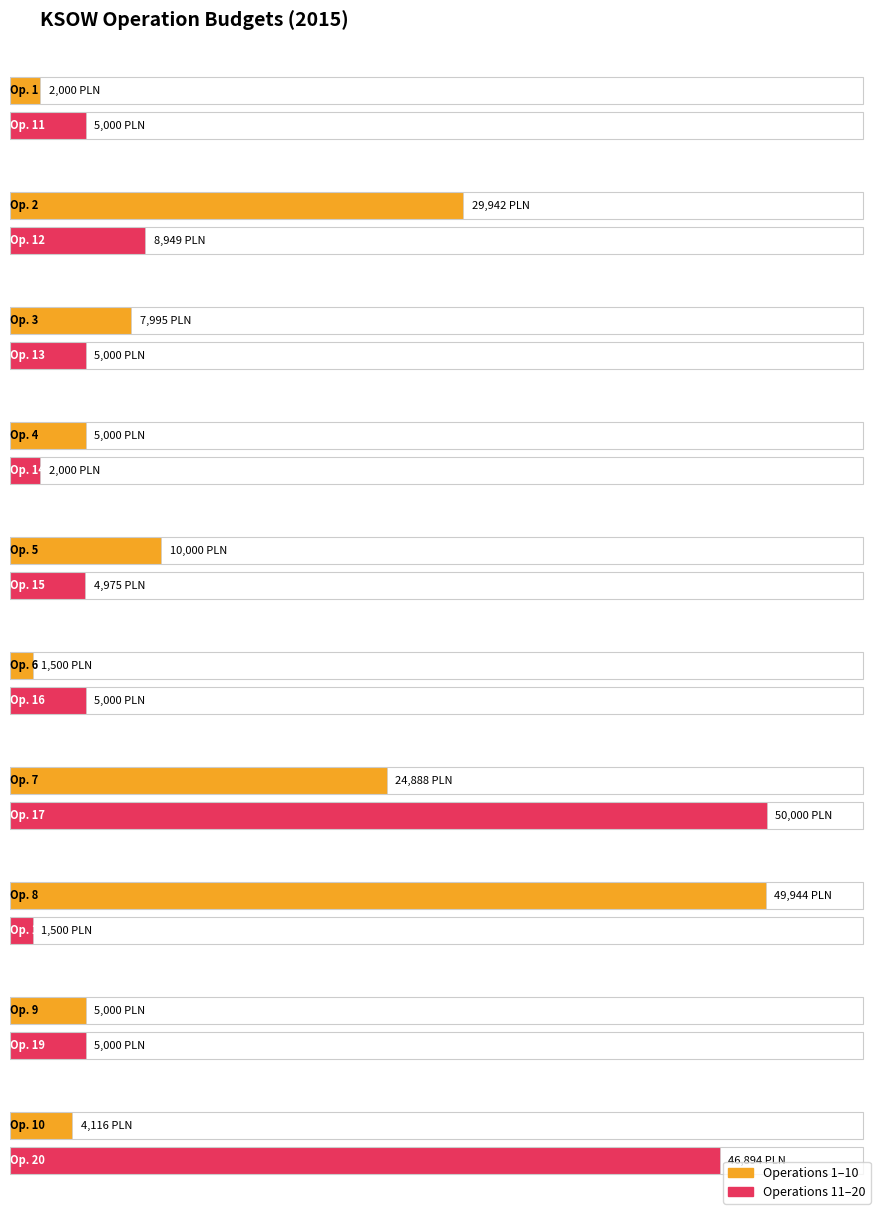

Reading left to right, list all the values displayed in this chart.

1=2000.0	2=29942.0	3=7995.0	4=5000.0	5=10000.0	6=1500.0	7=24887.7	8=49944.0	9=5000.0	10=4116.0	11=5000.0	12=8949.0	13=5000.0	14=2000.0	15=4974.7	16=5000.0	17=50000.0	18=1500.0	19=5000.0	20=46894.2